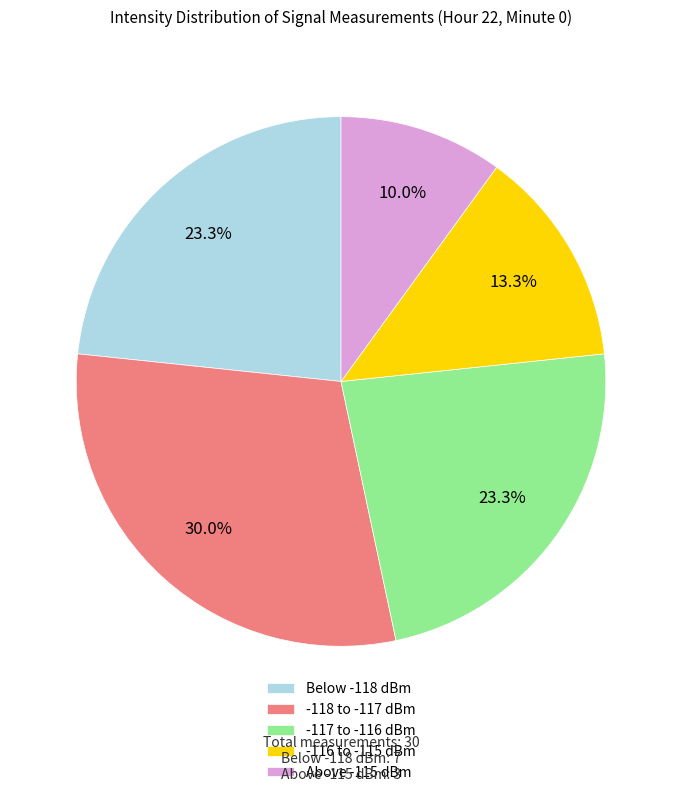

Which category has the biggest portion of the pie?

-118 to -117 dBm